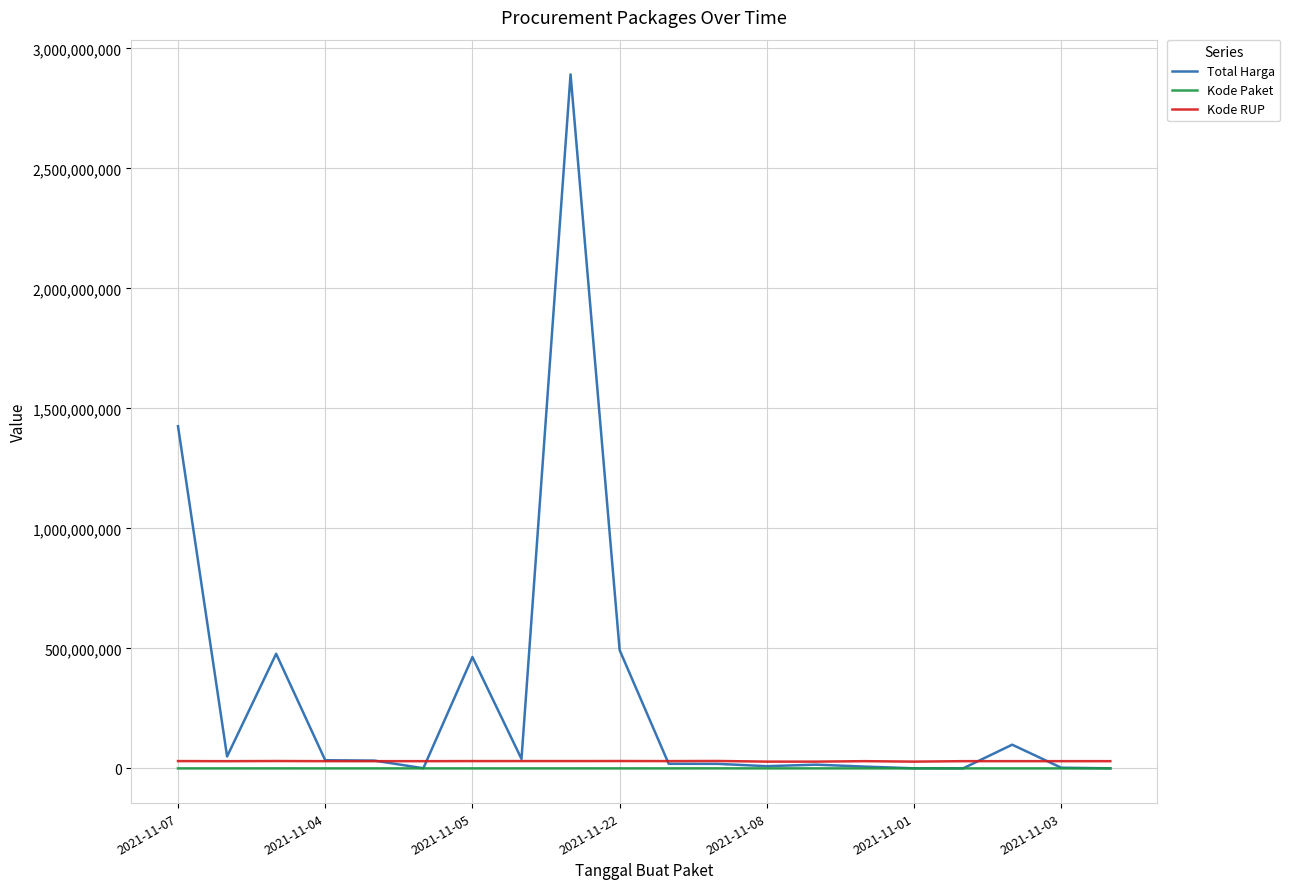

Which series has the largest range (max minus min)?

Total Harga